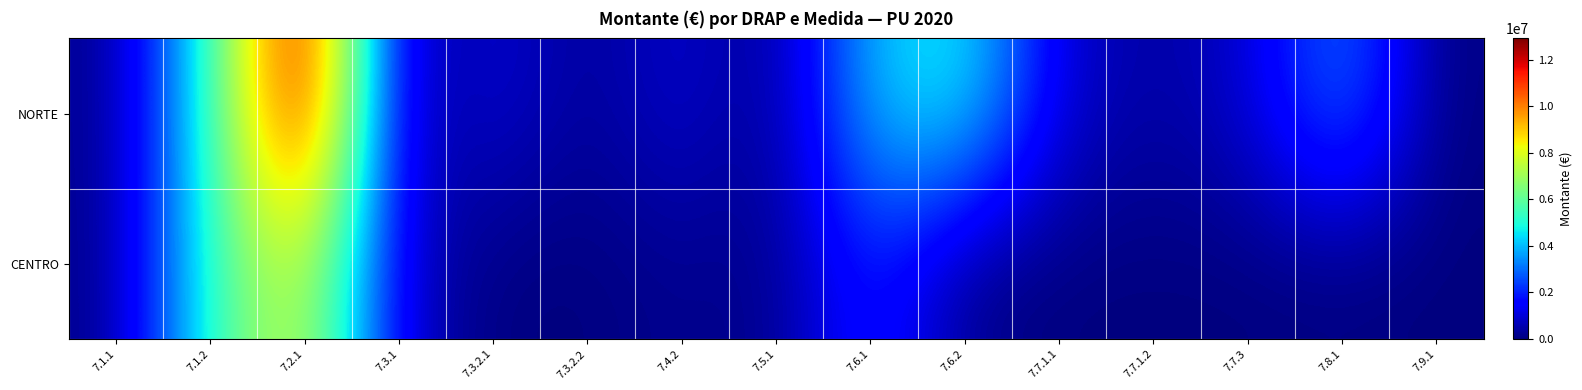

At which category does the chart reach its peak across all series?

7.2.1